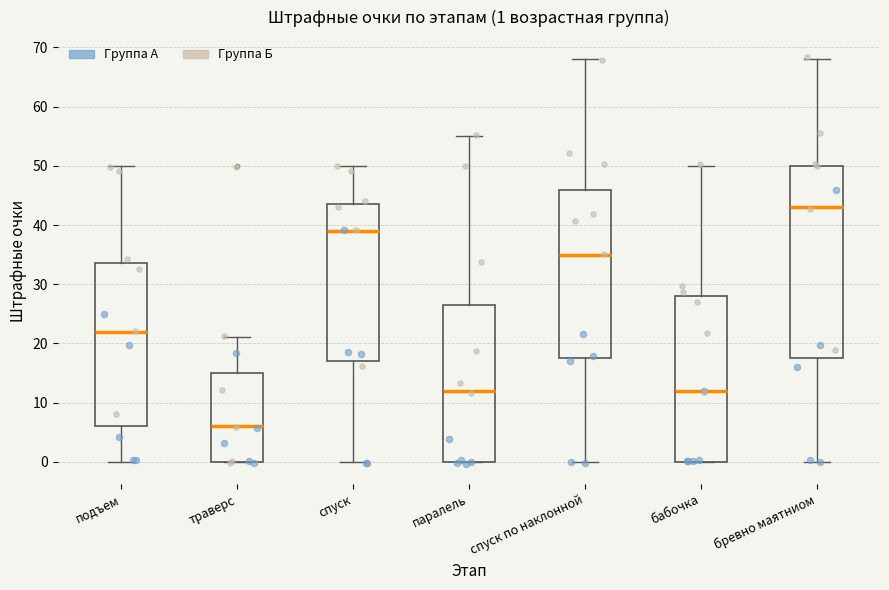

Which box is the tallest, from its lower edge to its upper edge?

бревно маятниом